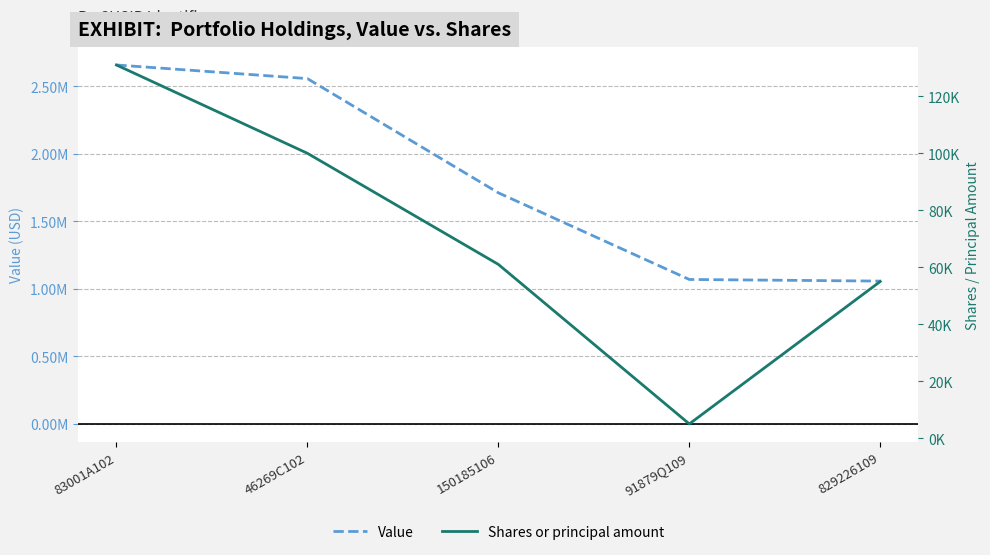

Which series has the largest total across all categories?

Value